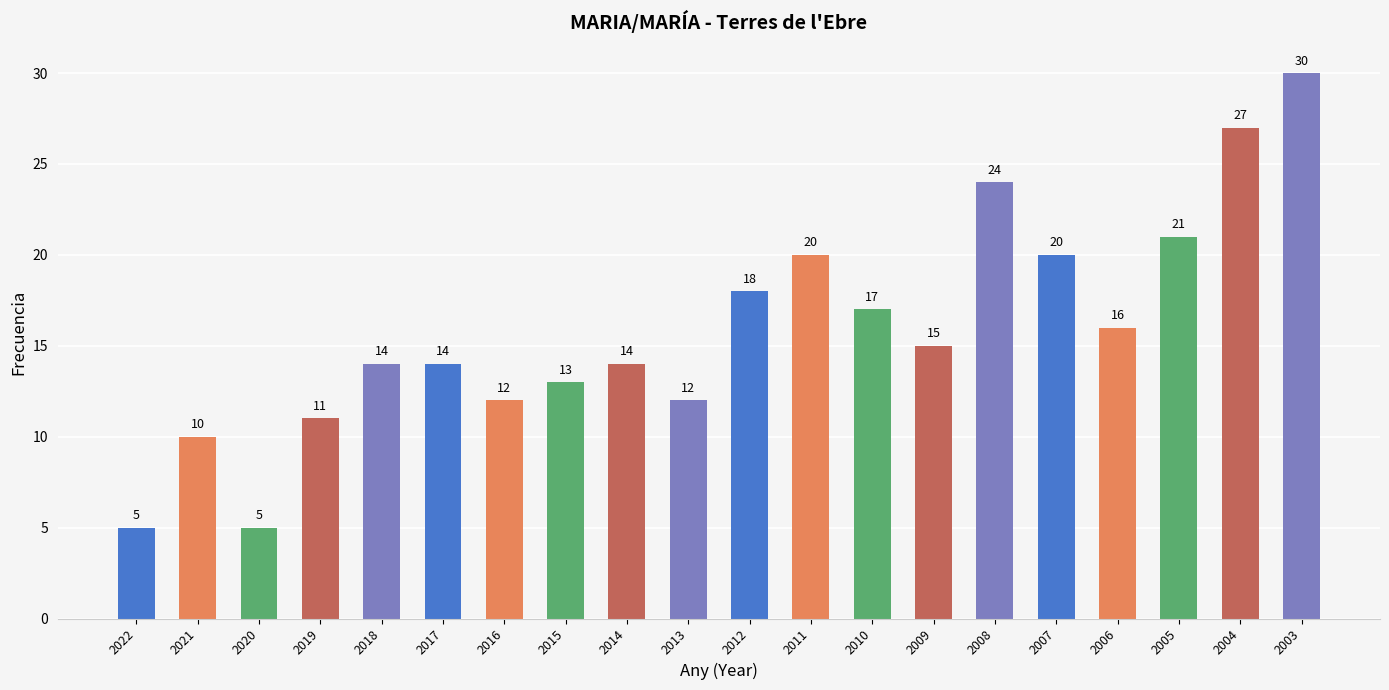

The chart shows a value of 30 at 2003. True or false?

True